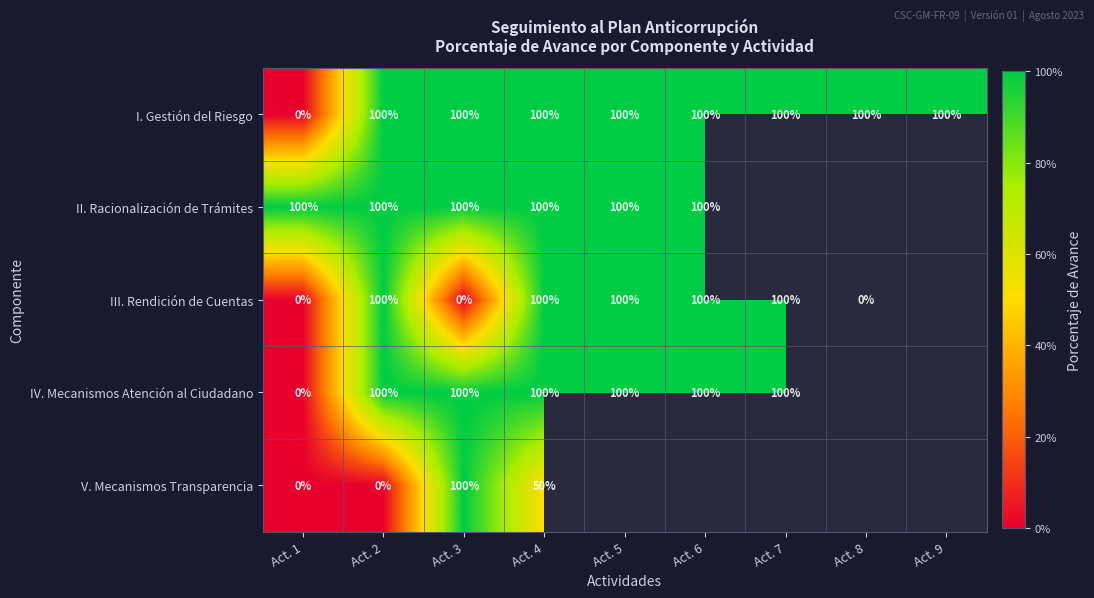

Is it true that IV. Mecanismos Atención al Ciudadano equals 40 at Act. 2?

False